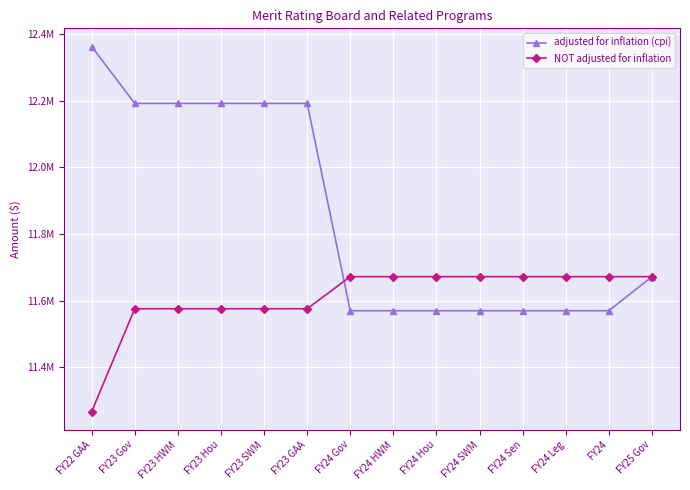

What are all the series names shown in the legend?

adjusted for inflation (cpi), NOT adjusted for inflation